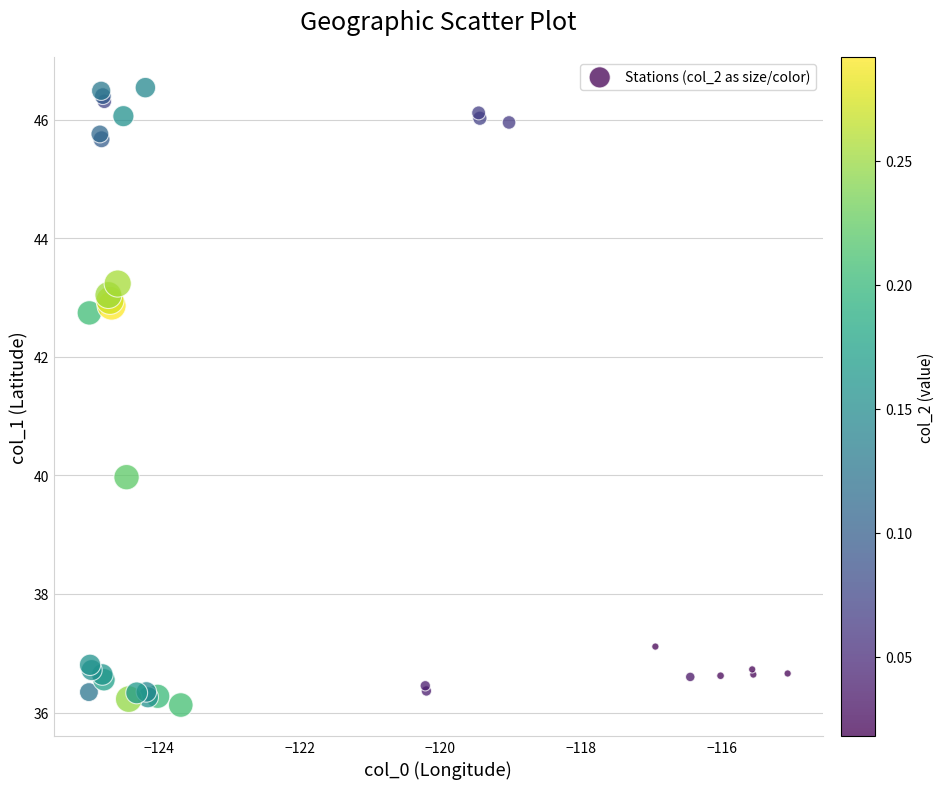

What Y value in the scatter plot is closest to 41?

40.0